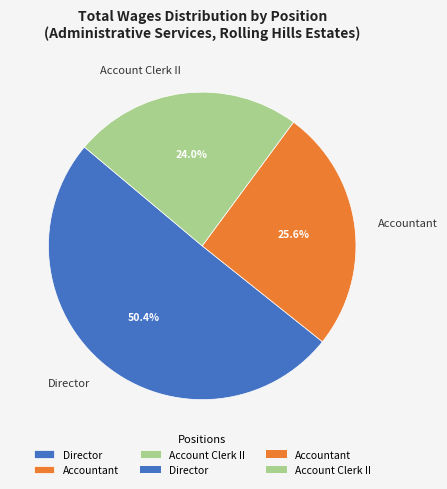

The Account Clerk II slice represents 34% of the pie. True or false?

False